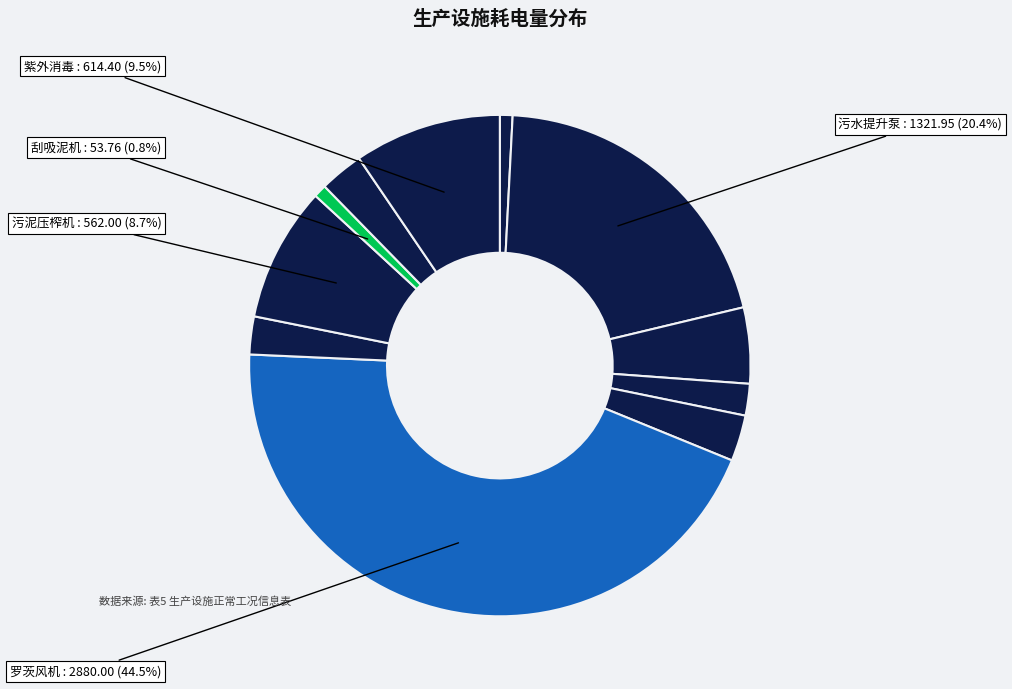

How many slices are in this pie chart?

11